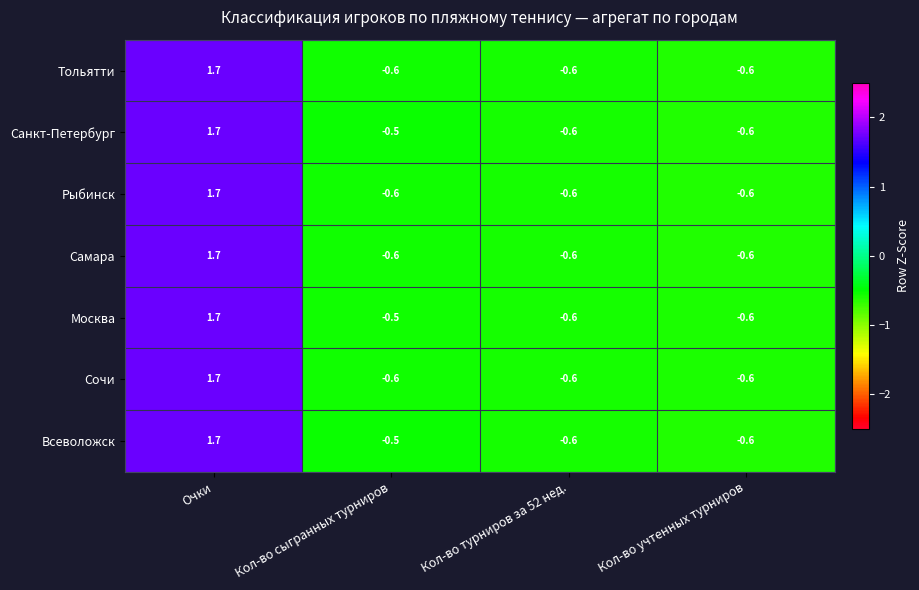

At how many categories does at least one series exceed 0?

1